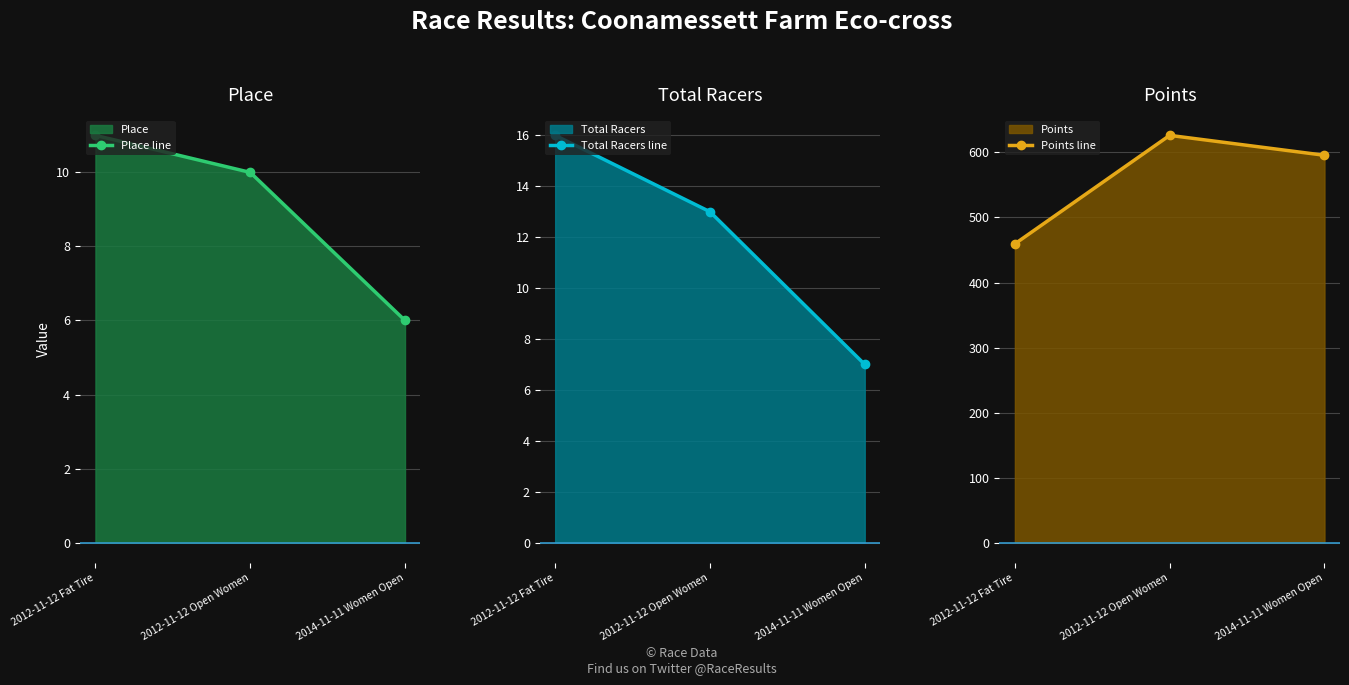

What is the total value across all series at 2014-11-11 Women Open?

608.7